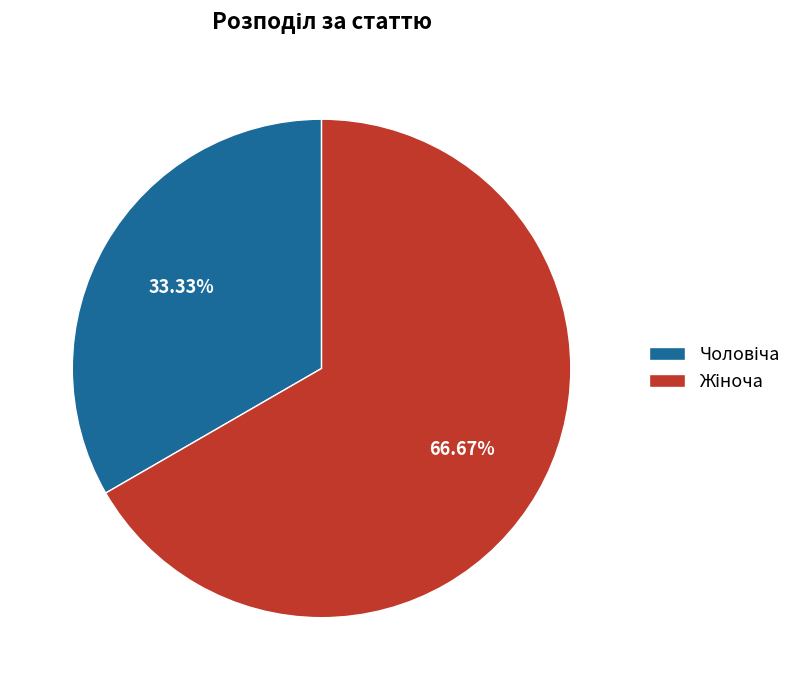

Is there any slice that represents more than half of the pie?

Yes